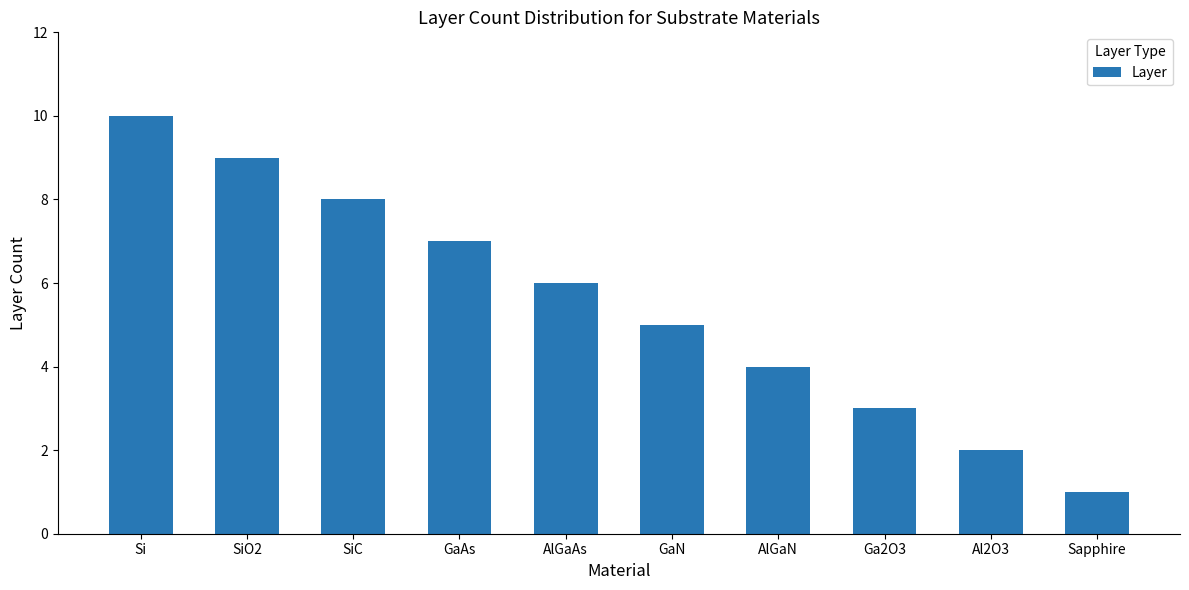

True or false: the data shows 1 at Sapphire.

True